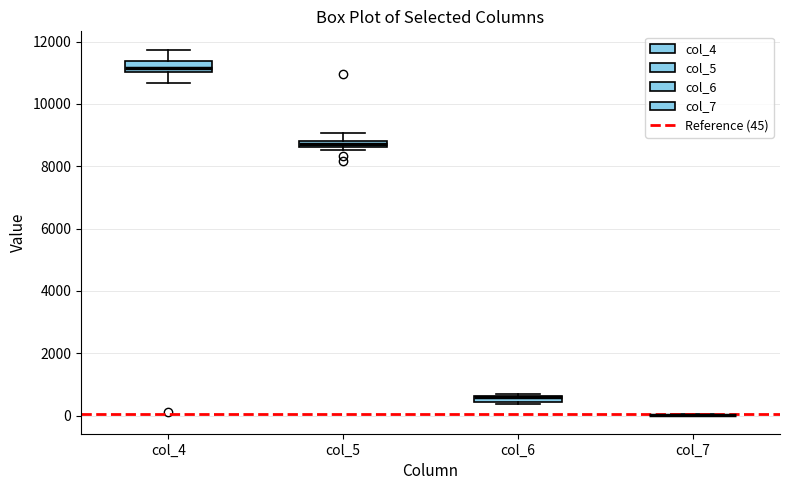

Where is the upper edge of the box for col_4 on the y-axis? The values are not printed on the chart, so give them approximately, as read against the axis.

11400